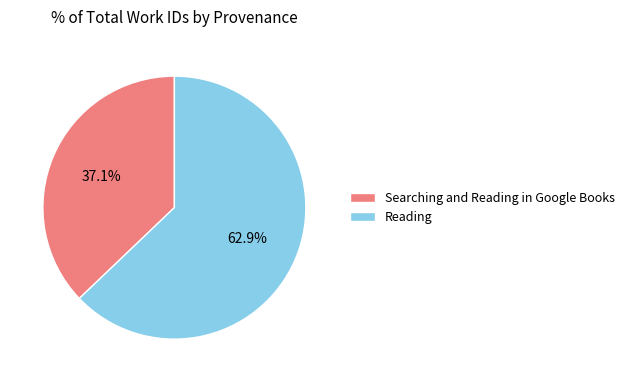

Is it true that Reading is 63% of the pie?

True